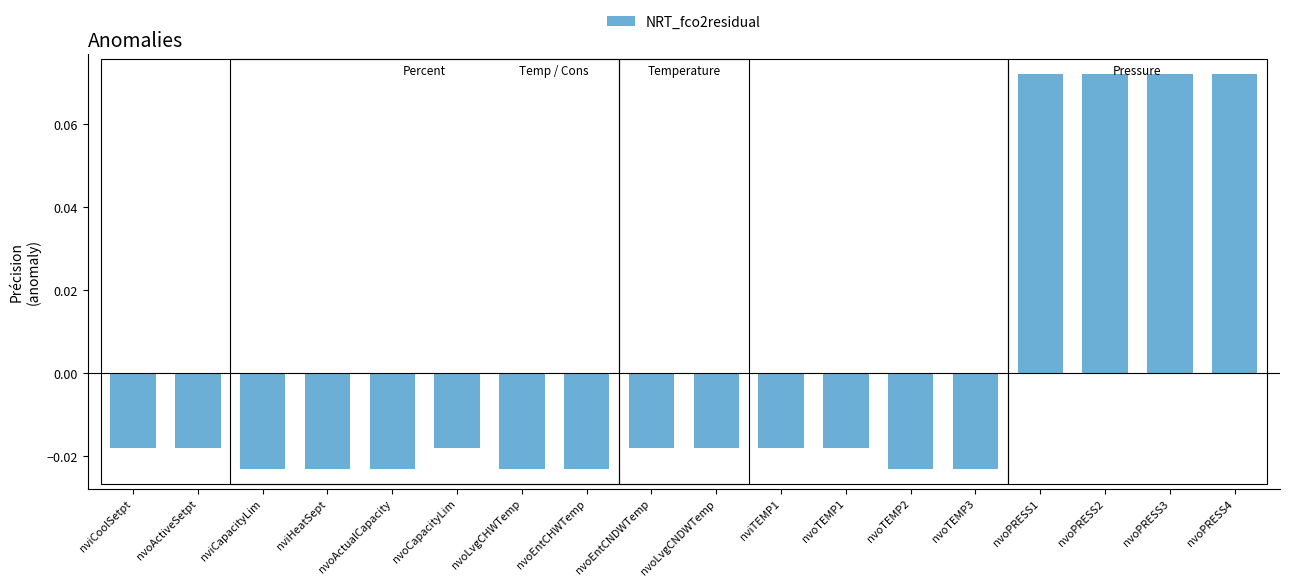

Where does the data first go above 0?

nvoPRESS1